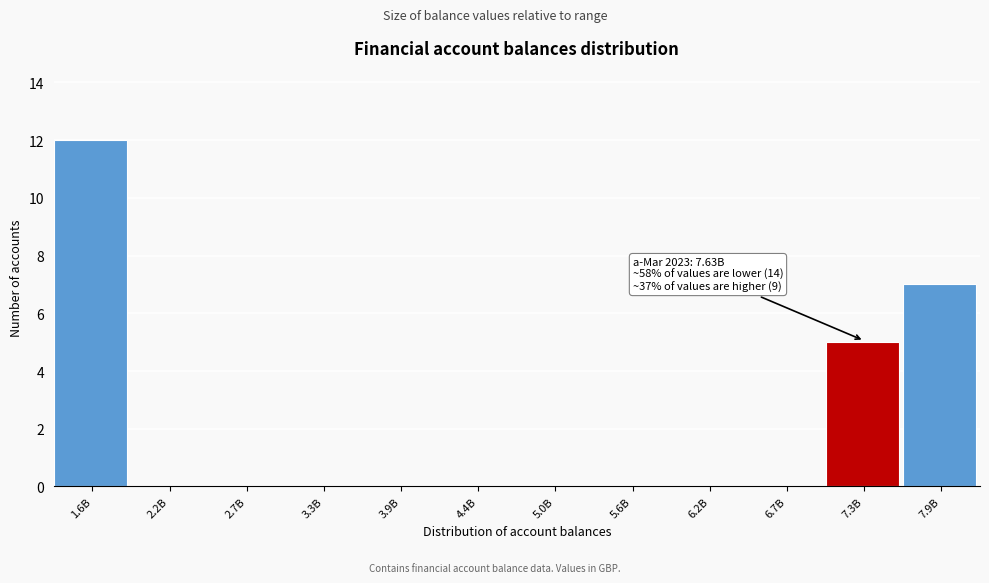

Reading left to right, what are all the values shown in this chart?

1.6B=12	2.2B=0	2.7B=0	3.3B=0	3.9B=0	4.4B=0	5.0B=0	5.6B=0	6.2B=0	6.7B=0	7.3B=5	7.9B=7